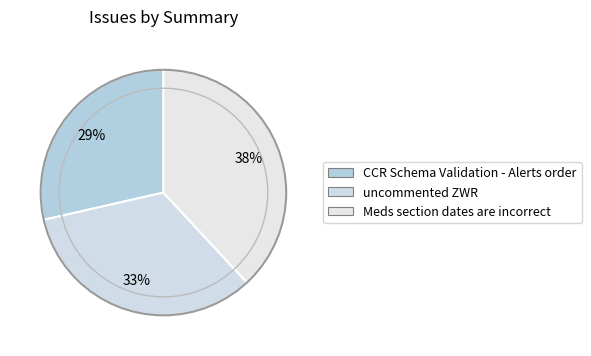

Which has a higher value, uncommented ZWR or Meds section dates are incorrect?

Meds section dates are incorrect